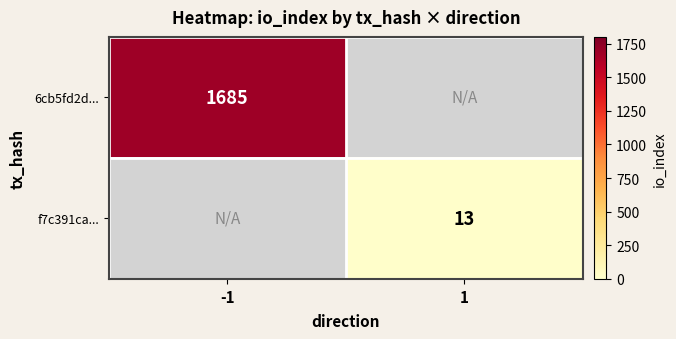

Is the value of 6cb5fd2d... at -1 greater than the value of f7c391ca... at 1?

Yes